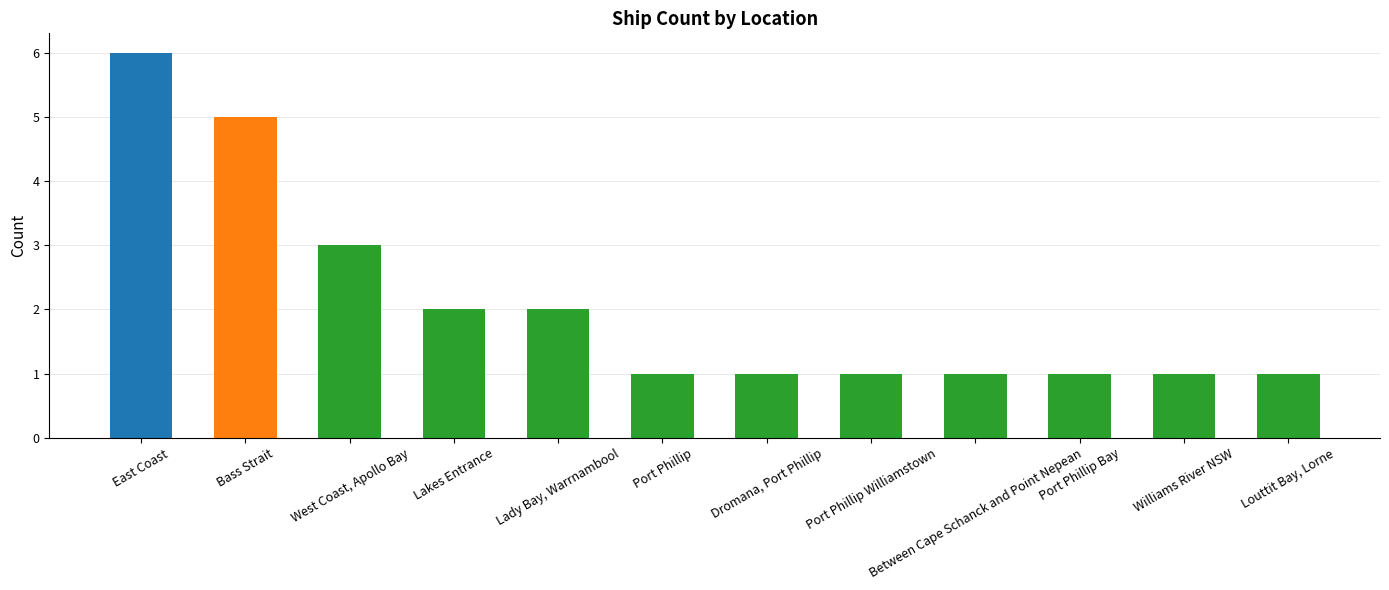

Reading left to right, extract all data points from this chart.

6	5	3	2	2	1	1	1	1	1	1	1